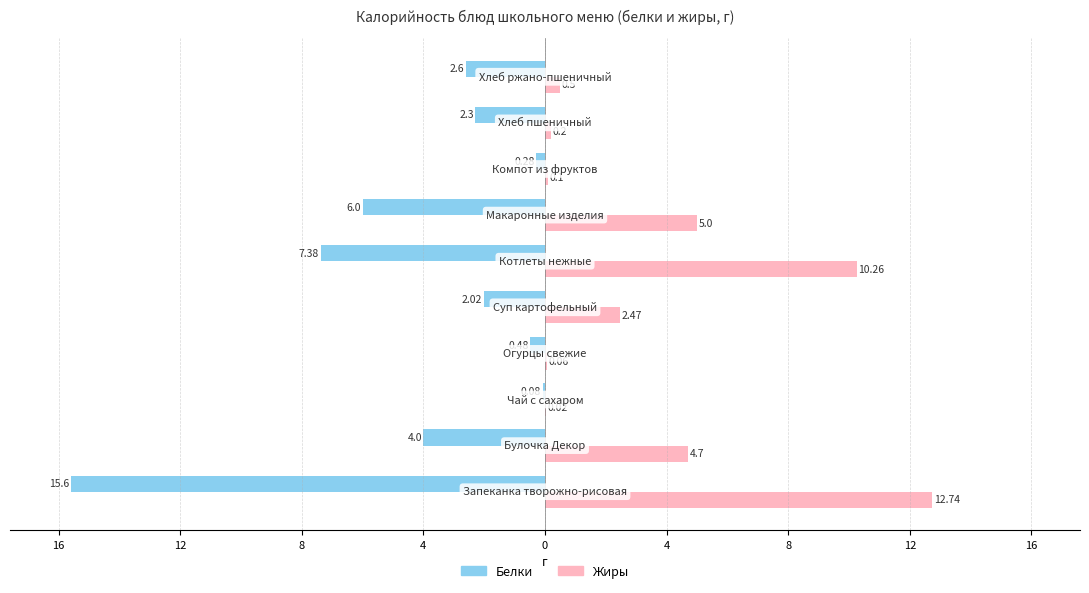

Which series has the largest range (max minus min)?

Белки